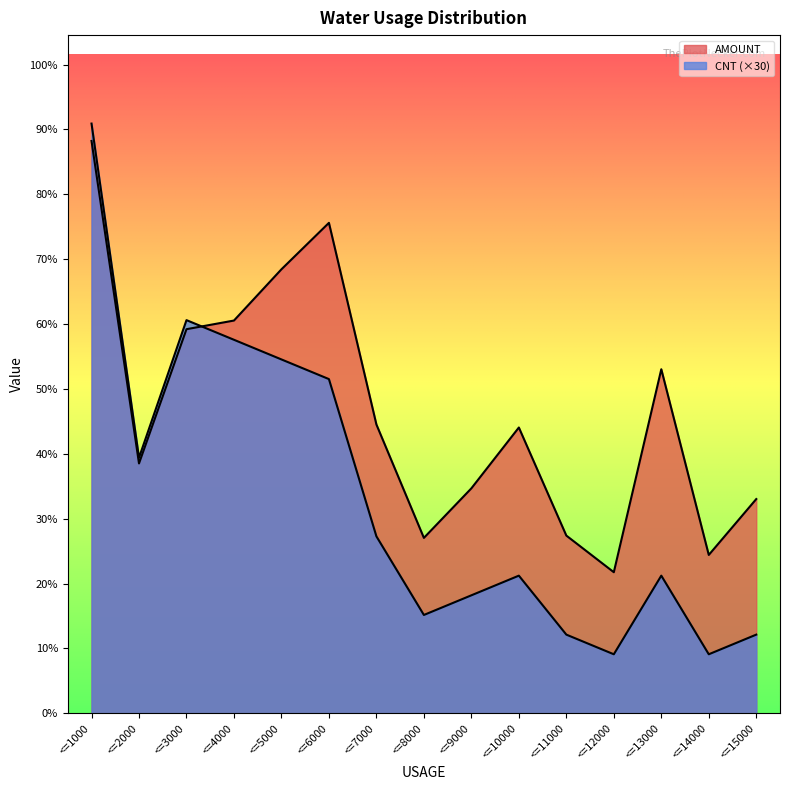

How many lines are shown in the chart?

2